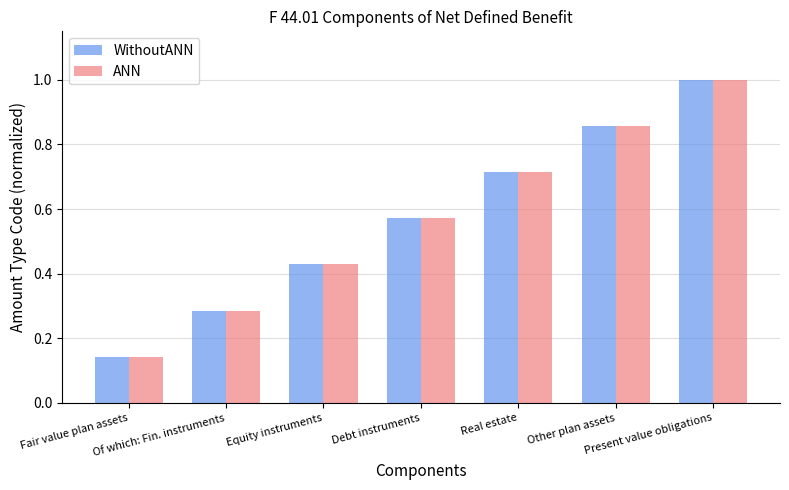

At how many categories does at least one series exceed 0?

7